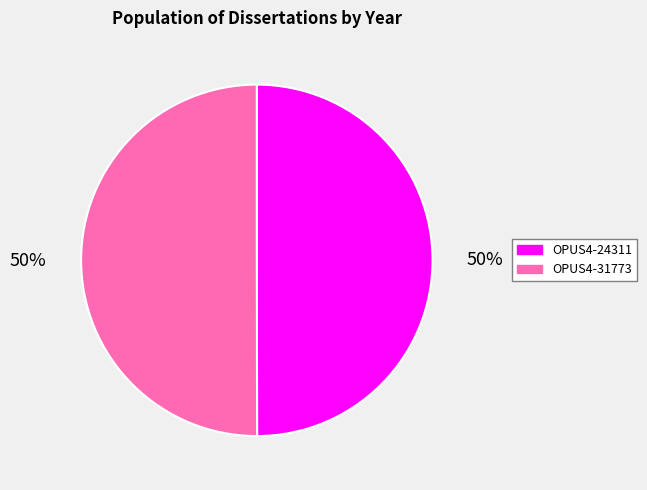

What is the ratio of the value at OPUS4-31773 to the value at OPUS4-24311?

1.0